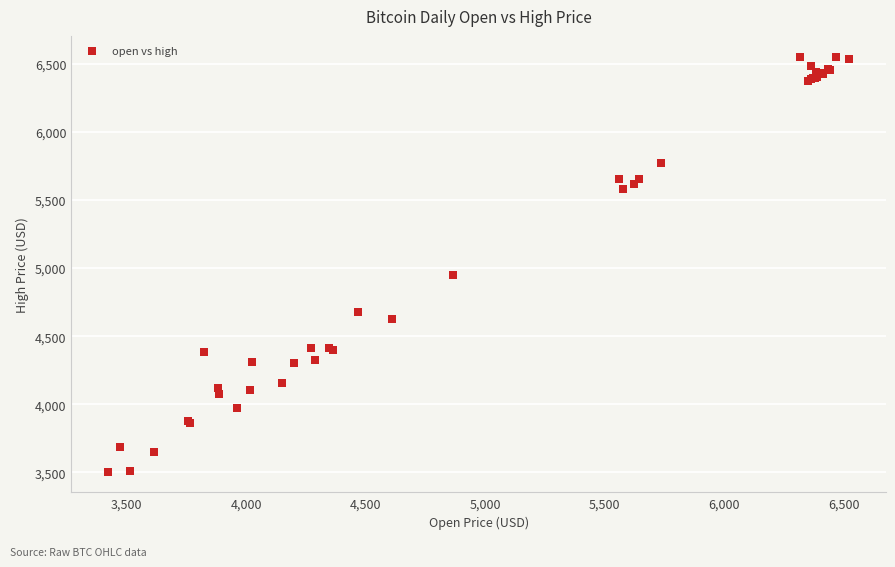

What Y value in the scatter plot is closest to 5029?

4951.6